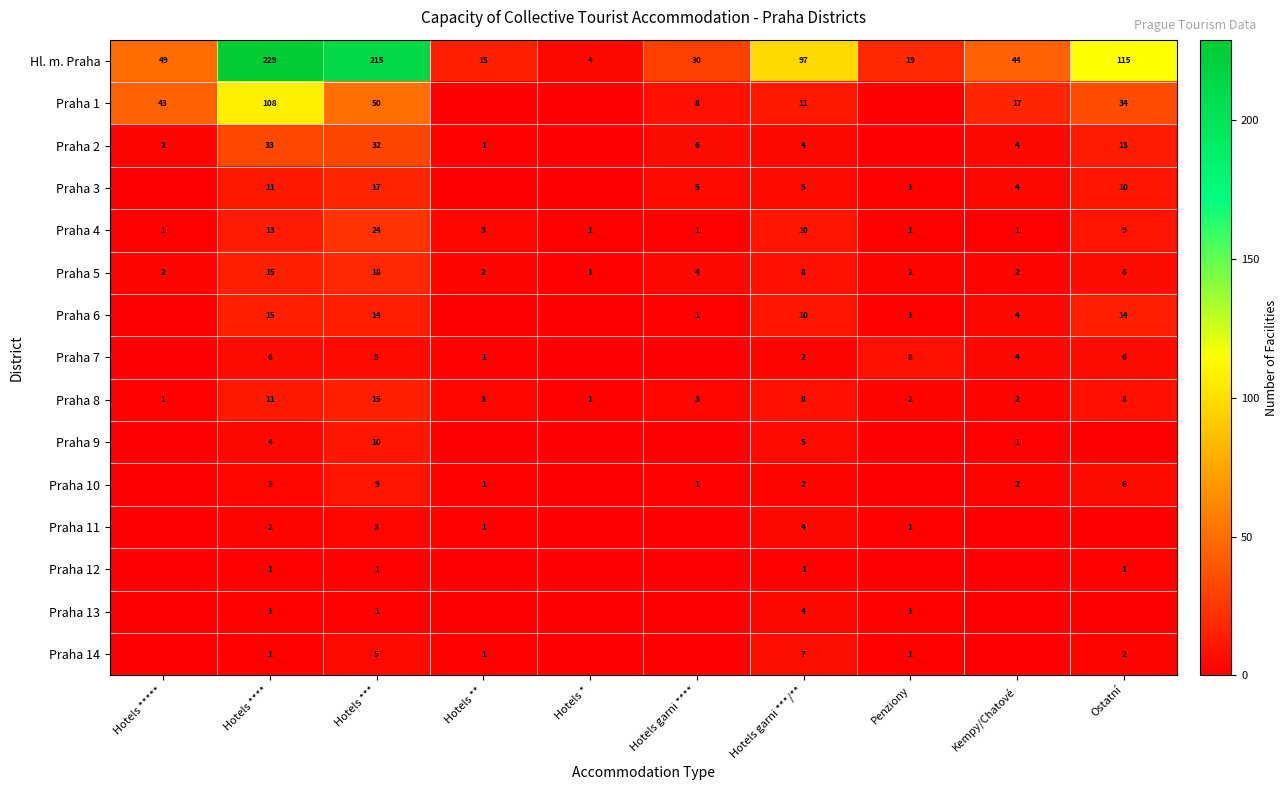

At which category is the sum across all series the highest?

Hotels ****